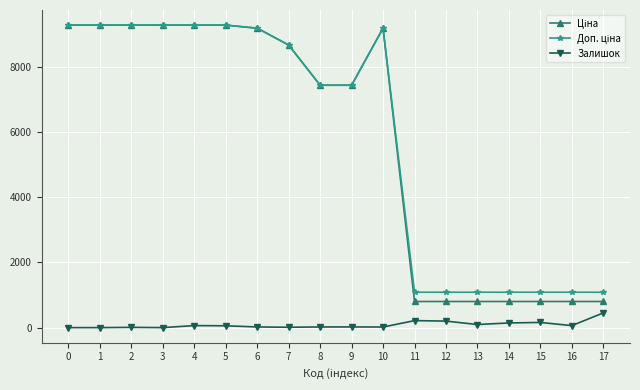

What is the greatest value displayed?

9290.5